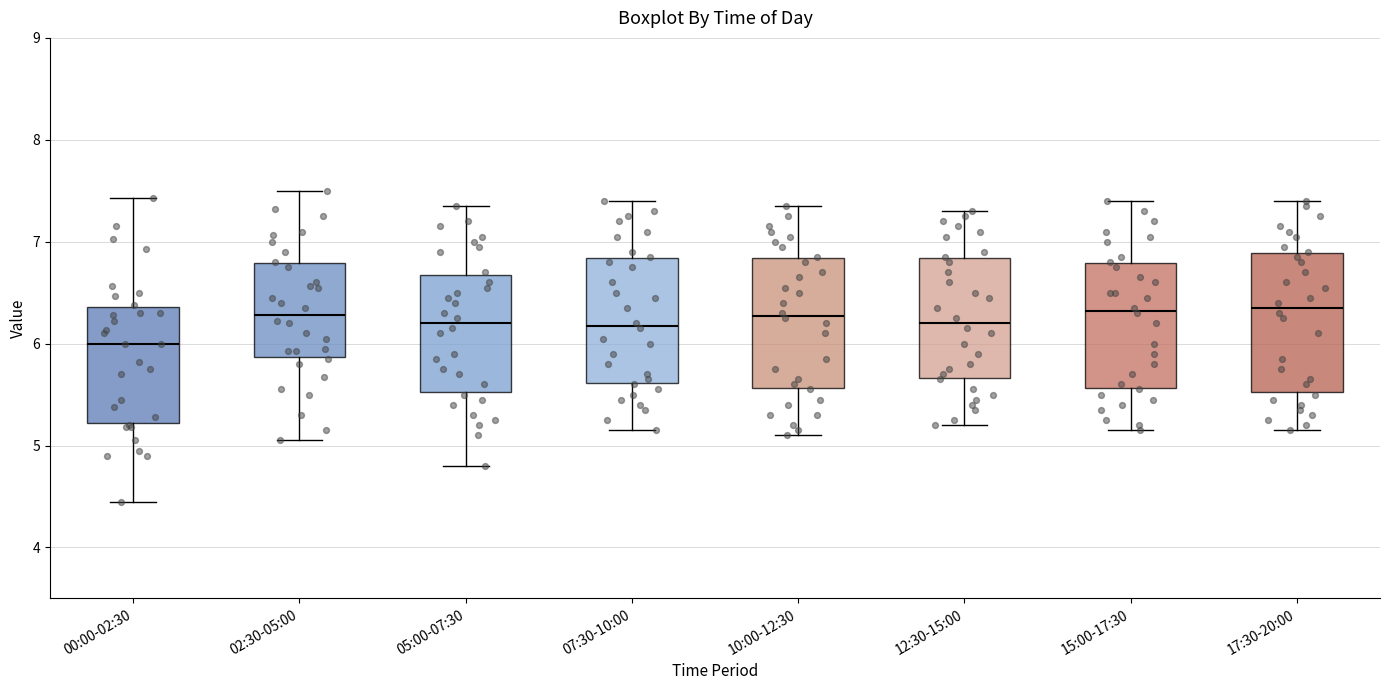

Reading left to right, read every box against the y-axis: the position of its median line, the range the box covers, and the ends of its whiskers. The values are not printed on the chart, so give them approximately, as read against the axis.

00:00-02:30: median 6.0, box 5.2 to 6.4, whiskers 4.5 to 7.4
02:30-05:00: median 6.3, box 5.9 to 6.8, whiskers 5.1 to 7.5
05:00-07:30: median 6.2, box 5.5 to 6.7, whiskers 4.8 to 7.4
07:30-10:00: median 6.2, box 5.6 to 6.8, whiskers 5.2 to 7.4
10:00-12:30: median 6.3, box 5.6 to 6.8, whiskers 5.1 to 7.4
12:30-15:00: median 6.2, box 5.7 to 6.8, whiskers 5.2 to 7.3
15:00-17:30: median 6.3, box 5.6 to 6.8, whiskers 5.2 to 7.4
17:30-20:00: median 6.4, box 5.5 to 6.9, whiskers 5.2 to 7.4